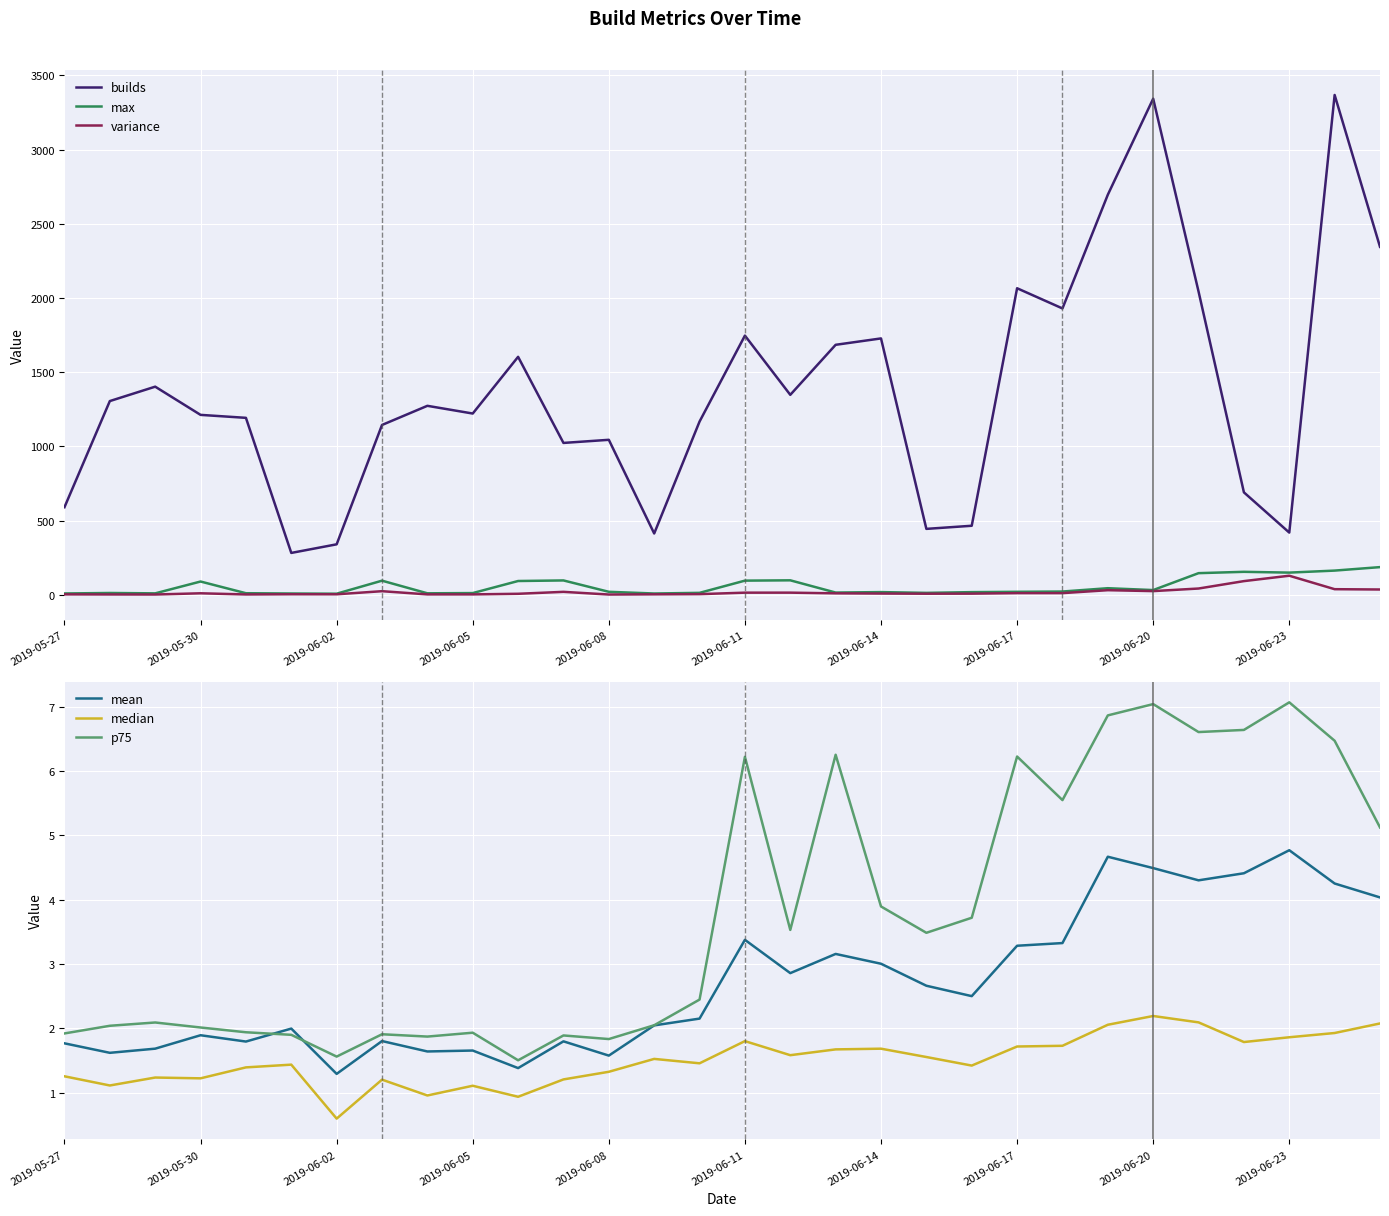

What are all the series names shown in the legend?

builds, max, variance, mean, median, p75